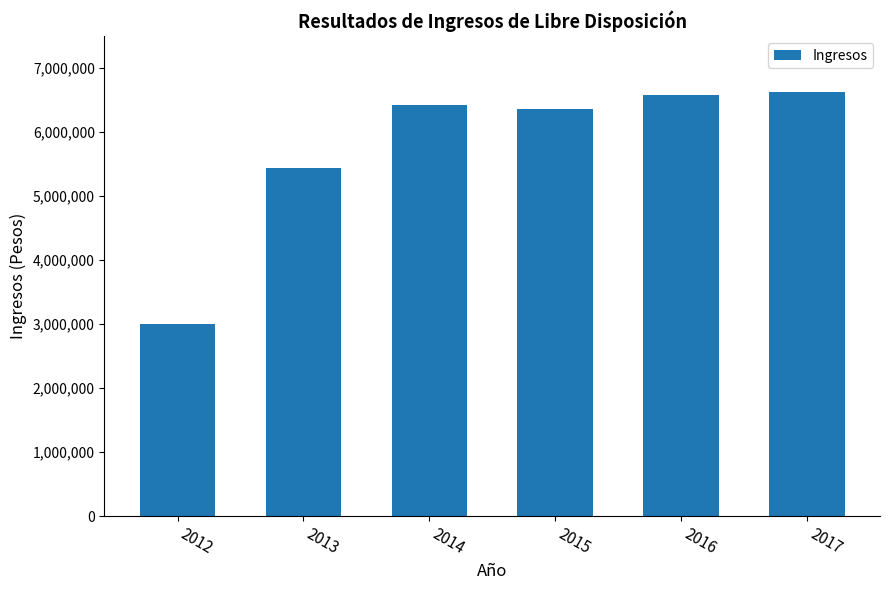

Reading left to right, what are all the values shown in this chart?

3001255.4	5443196.7	6417989.0	6365693.2	6579516.9	6618629.3